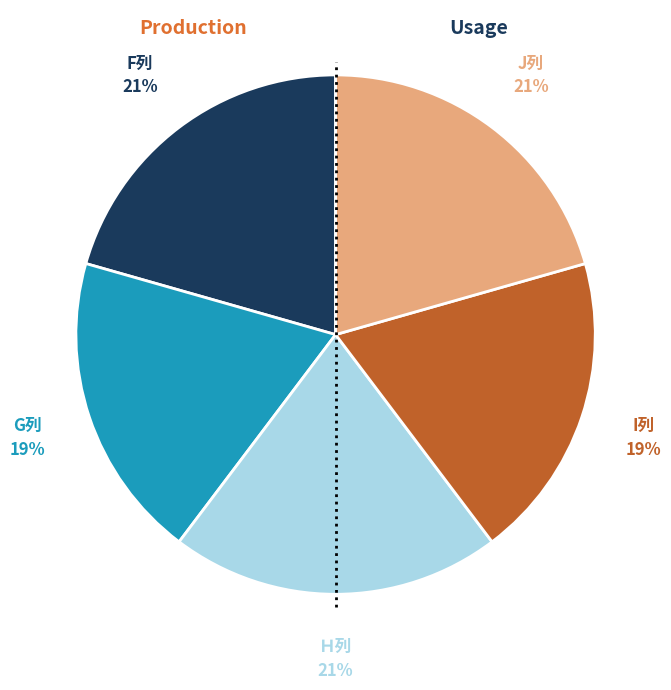

To the nearest percent, what percentage of the pie is J列?

21%